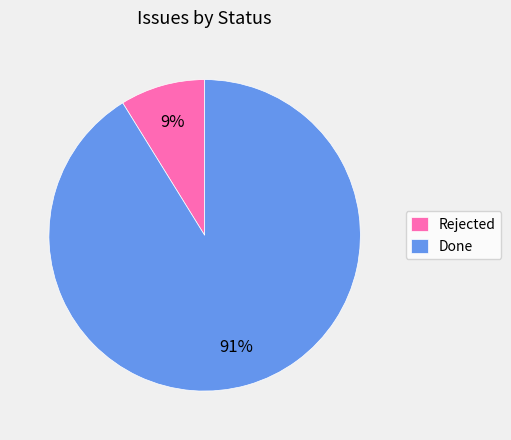

How many segments does this pie chart have?

2